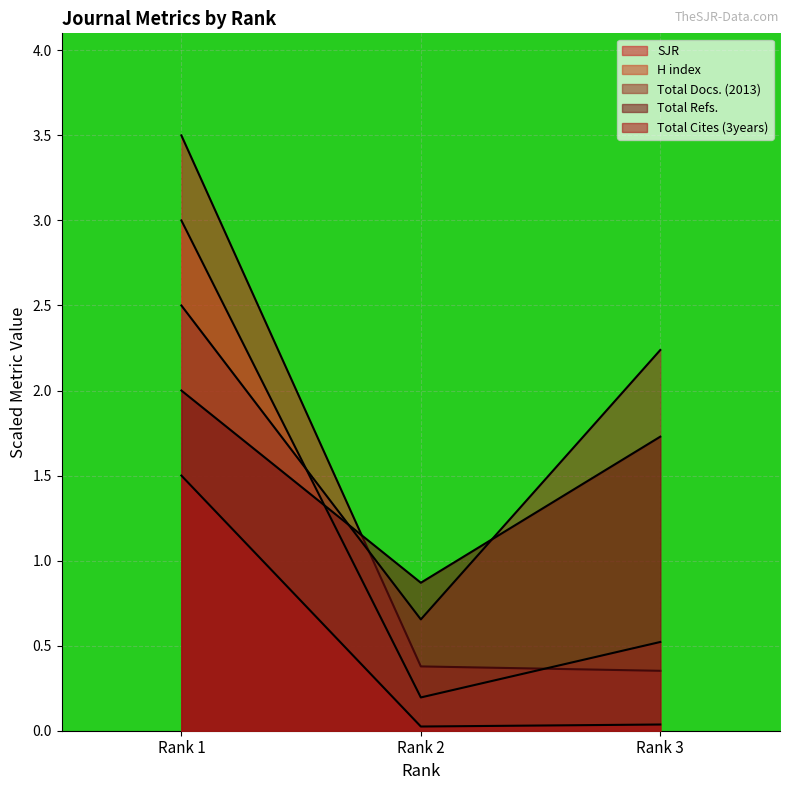

Which series changed the most between Rank 2 and Rank 3?

Total Docs. (2013)